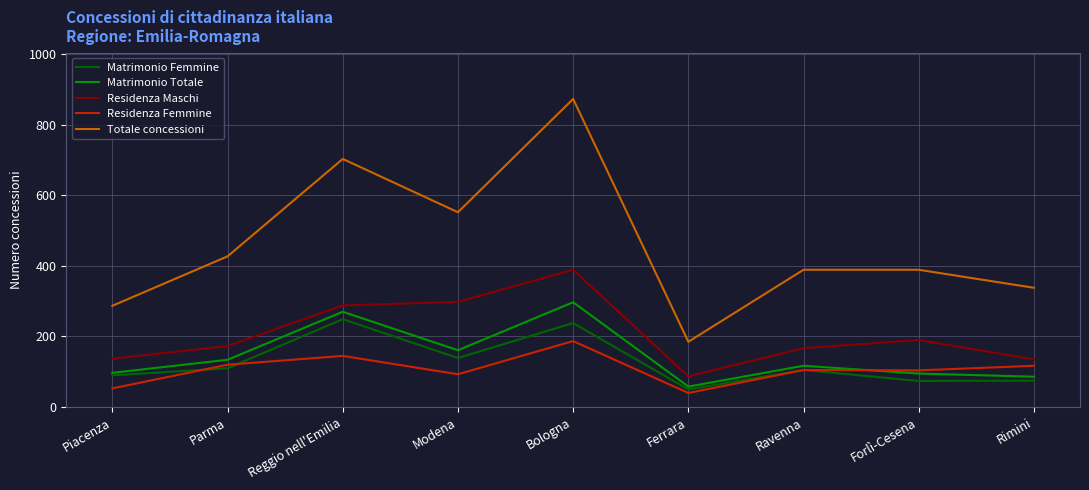

Between Piacenza and Parma, which series saw the biggest shift?

Totale concessioni